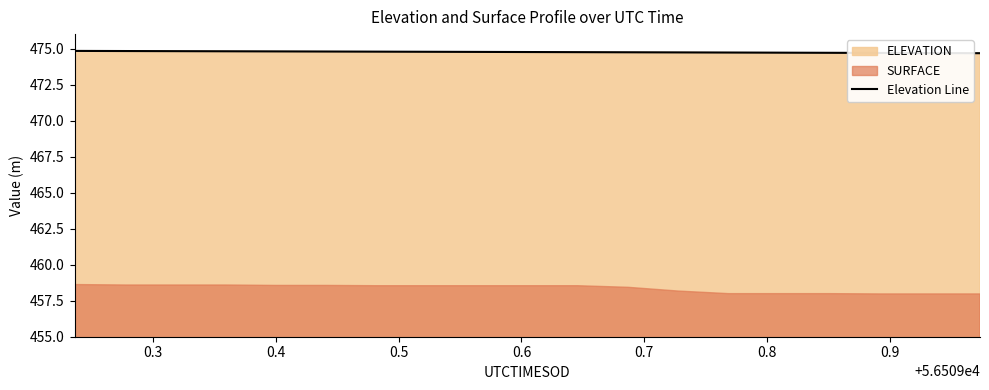

What is the maximum value shown in the chart?

474.8